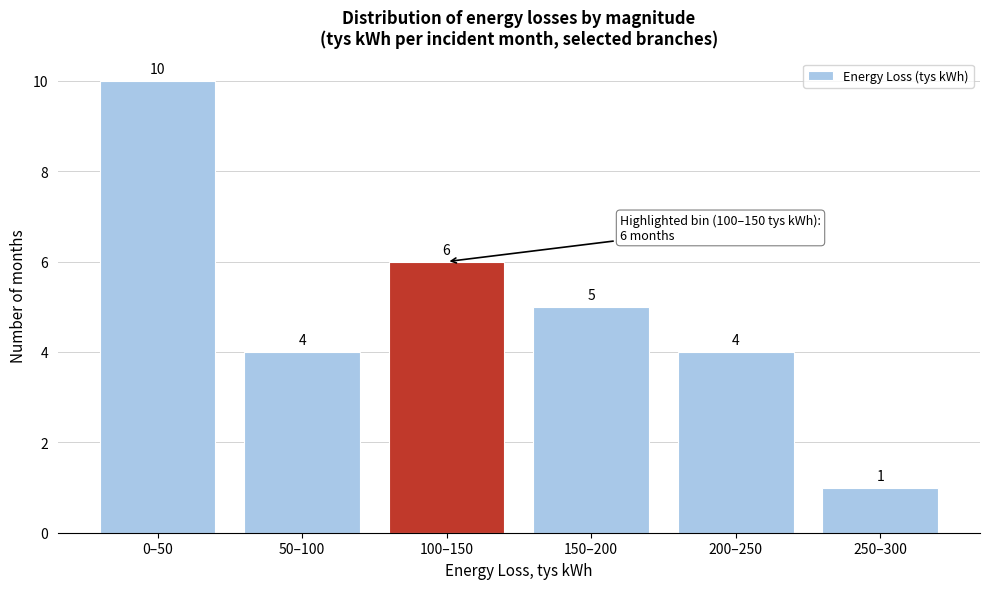

Reading right to left, transcribe all the data shown in this chart.

1	4	5	6	4	10